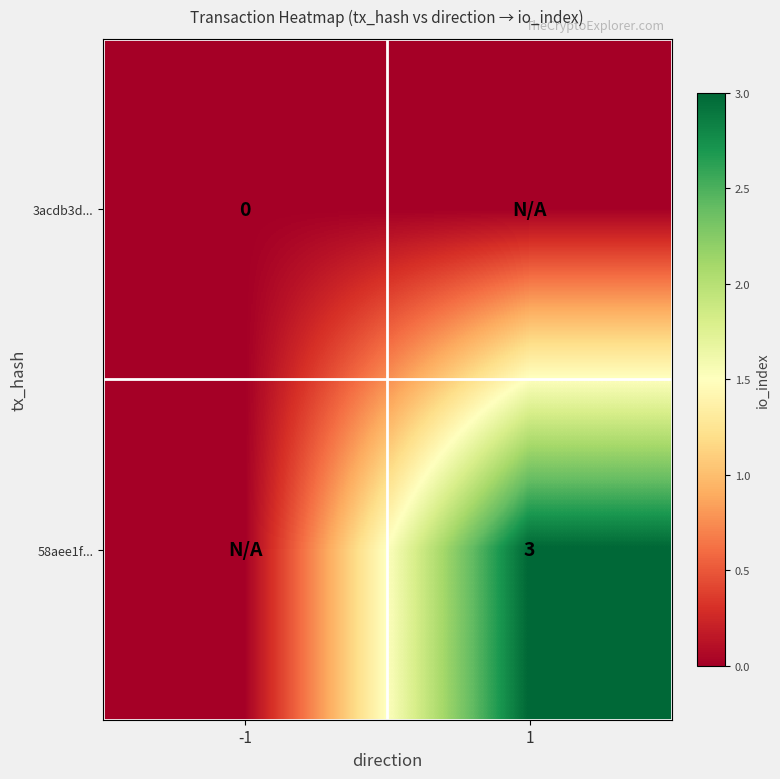

The value of 58aee1f... at 1 is 4. True or false?

False